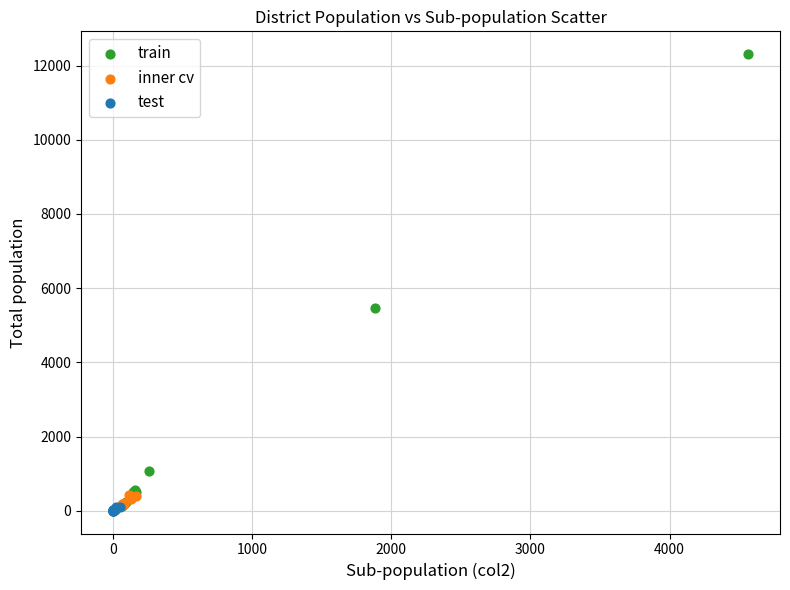

Which series has the widest spread of Y values?

train